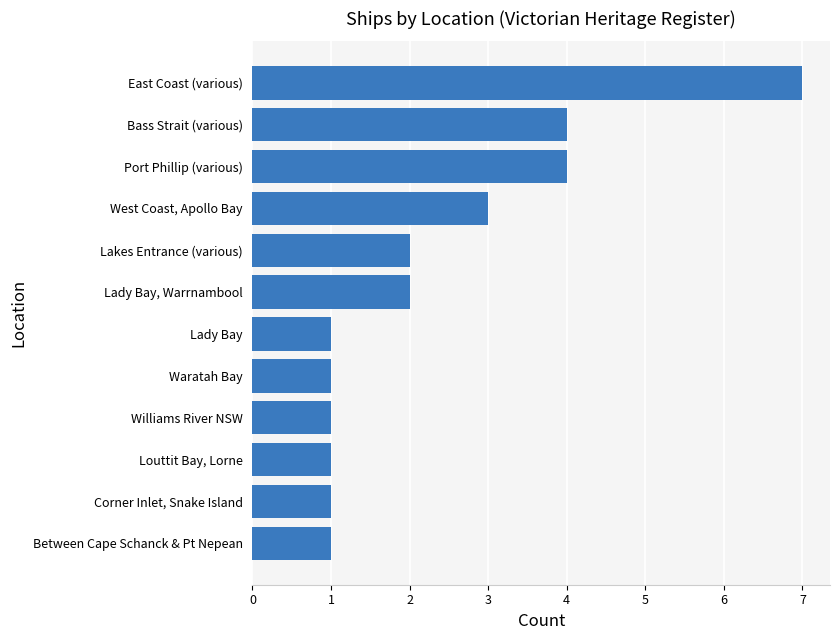

What is the sum of all values?

28